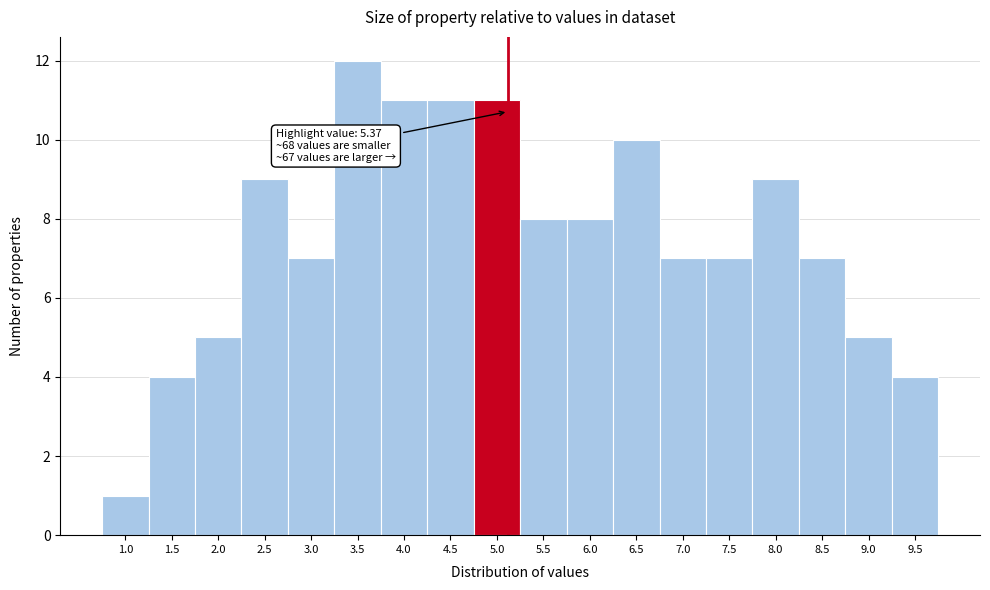

Reading left to right, transcribe all the data shown in this chart.

1	4	5	9	7	12	11	11	11	8	8	10	7	7	9	7	5	4